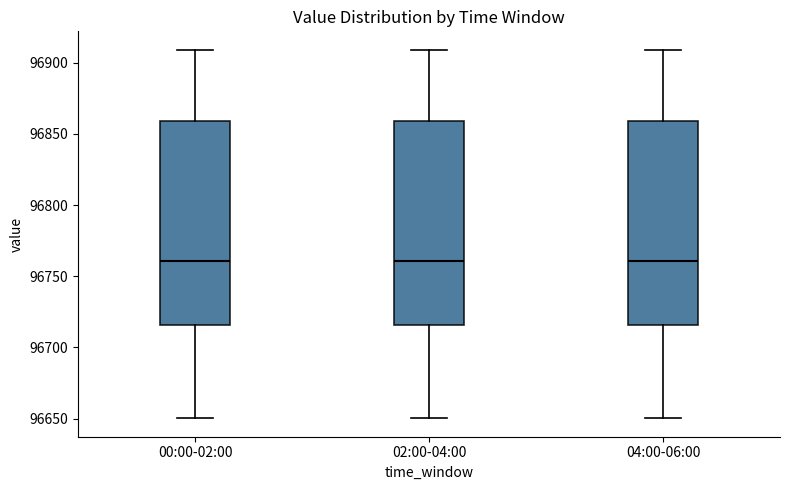

Reading left to right, transcribe this box plot: for each box, give where its median line is, the range the box spans, and where its two whiskers end, as read against the y-axis. The values are not printed on the chart, so give them approximately, as read against the axis.

00:00-02:00: median 96760, box 96715 to 96860, whiskers 96650 to 96910
02:00-04:00: median 96760, box 96715 to 96860, whiskers 96650 to 96910
04:00-06:00: median 96760, box 96715 to 96860, whiskers 96650 to 96910